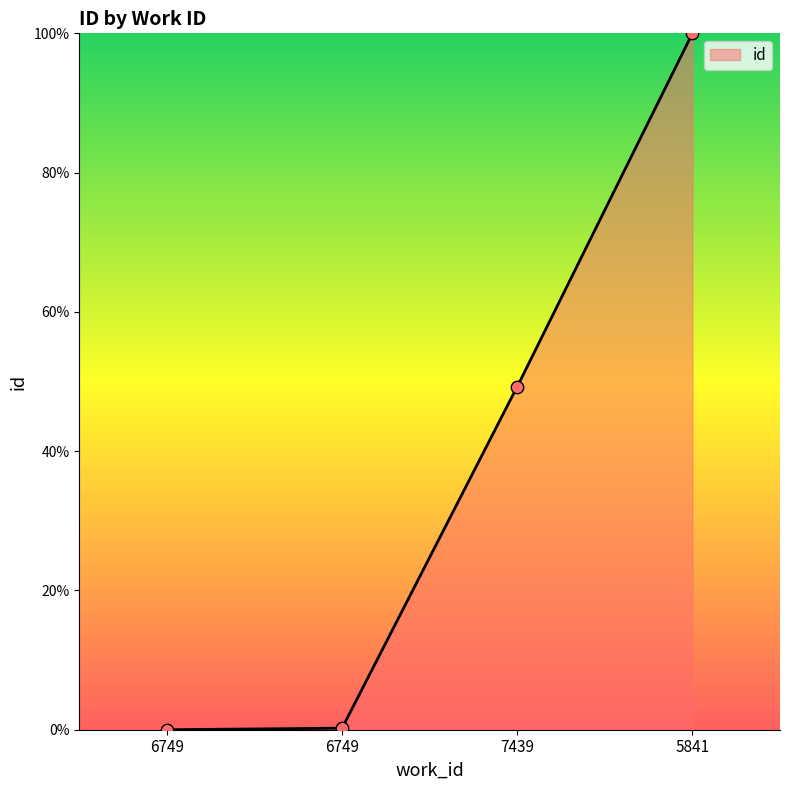

Which has a higher value, 6749 or 6749?

6749